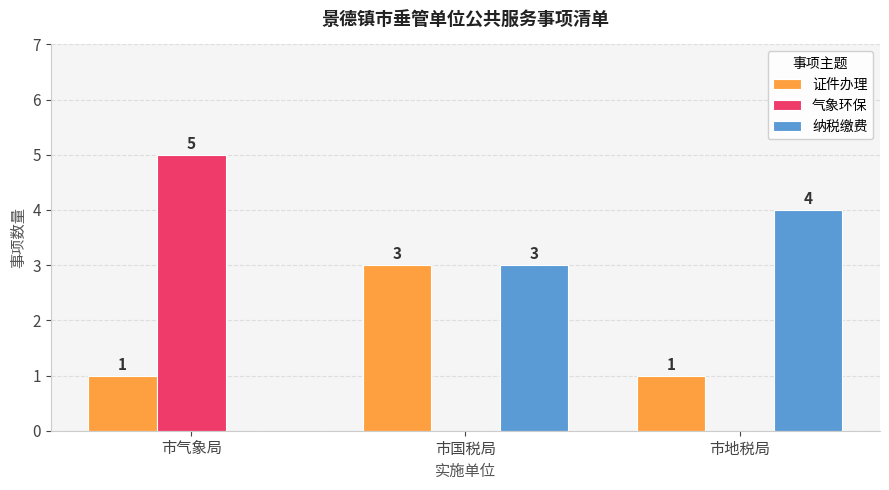

Which series has the widest spread of values?

气象环保